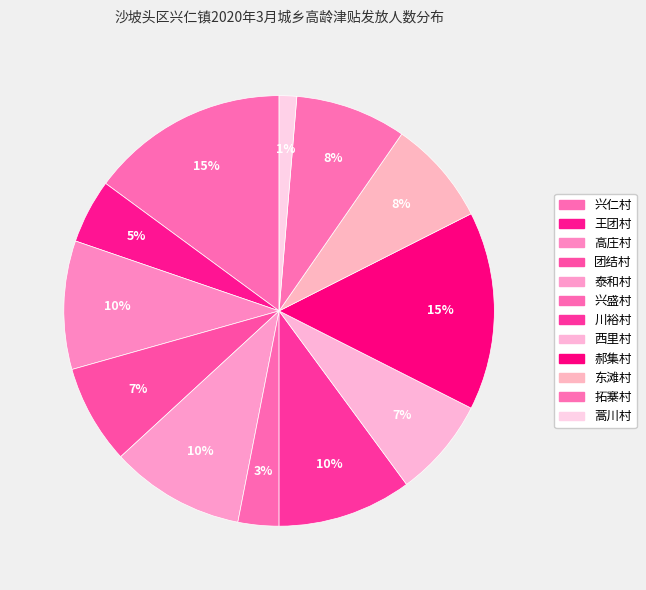

How many slices are in this pie chart?

12